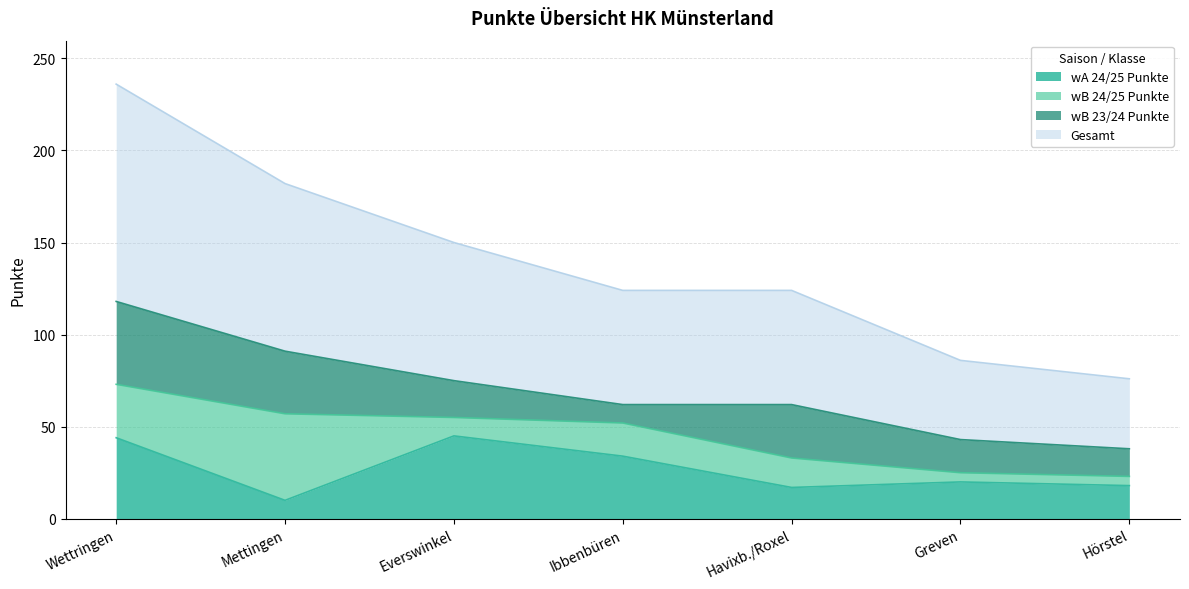

At which label does Gesamt reach its peak?

Wettringen